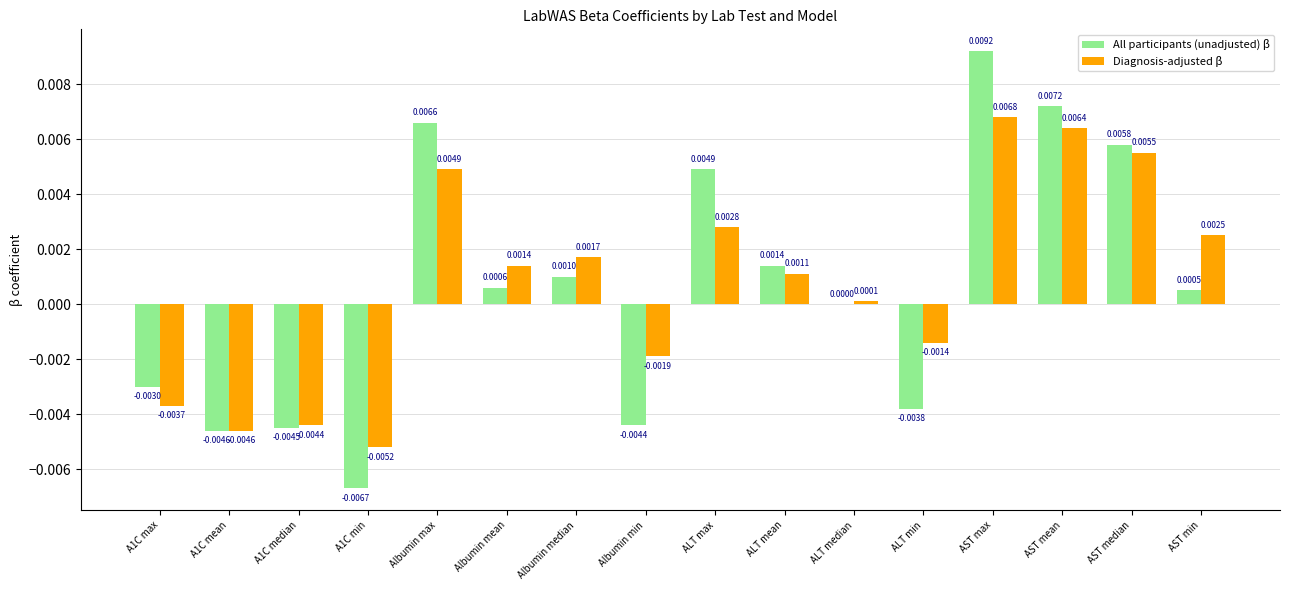

How many distinct data groups are displayed?

2